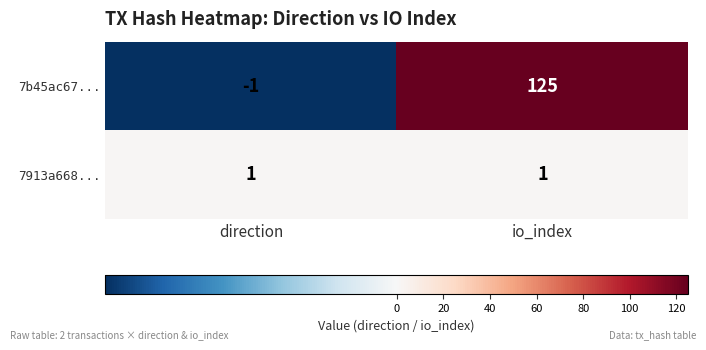

At which label is 7b45ac67... closest to 62?

direction